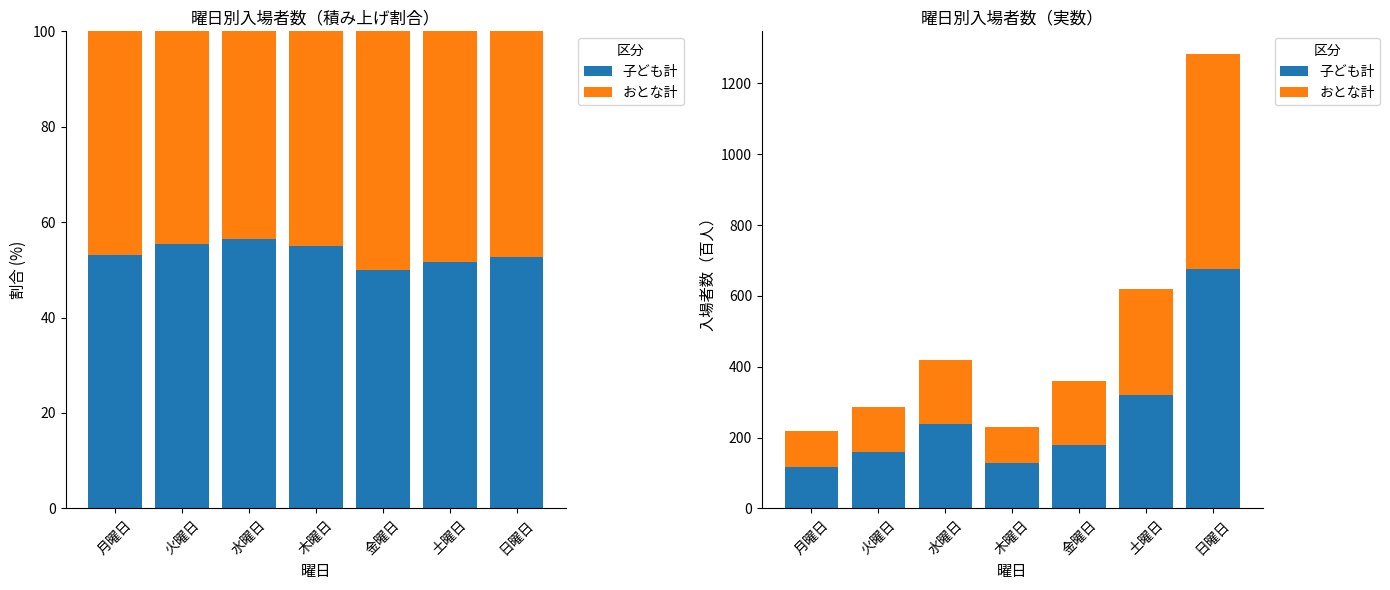

Reading right to left, transcribe all the data shown in this chart.

子ども計: 677	320	180	127	237	159	116
おとな計: 606	299	180	104	182	128	102